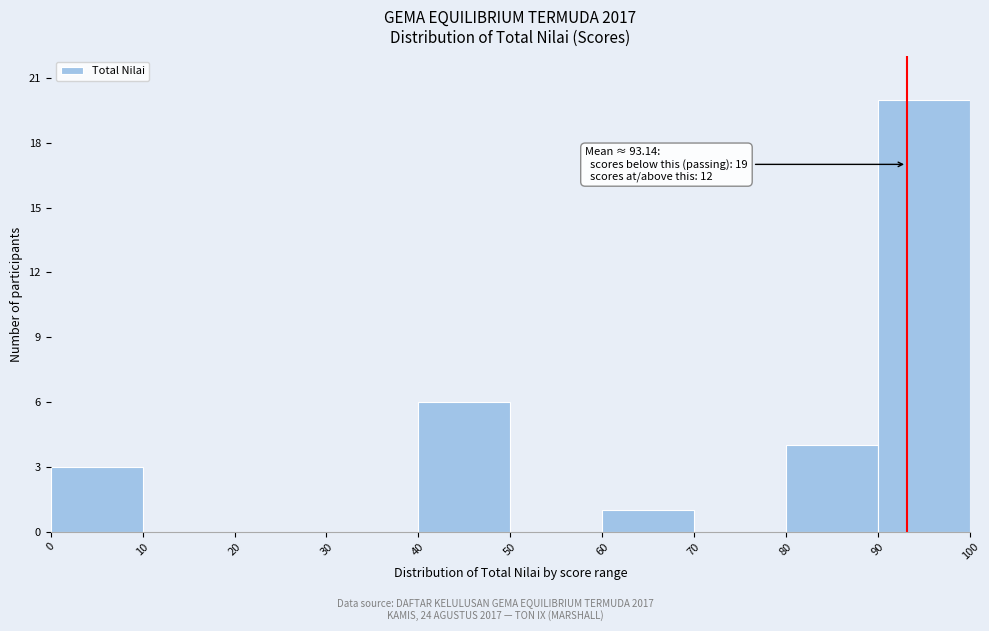

Which range on the x-axis has the tallest bar?

90 to 100